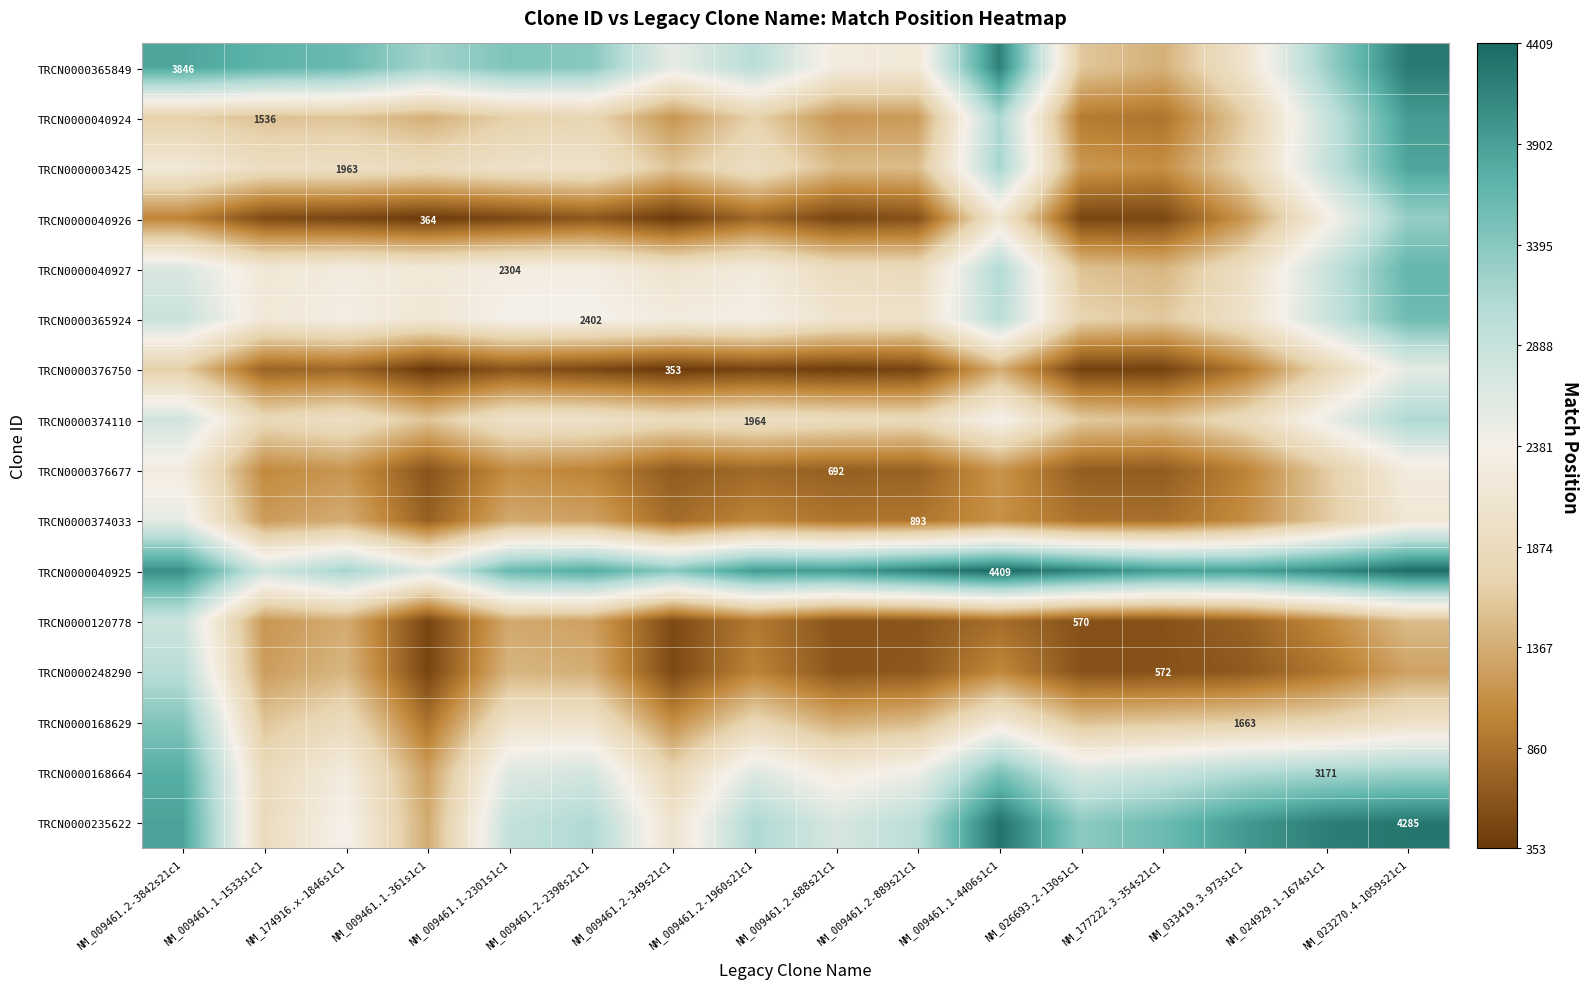

At NM_009461.2-889s21c1, list the series in order from largest to smallest.

TRCN0000040925, TRCN0000235622, TRCN0000168664, TRCN0000365849, TRCN0000365924, TRCN0000040927, TRCN0000374110, TRCN0000003425, TRCN0000168629, TRCN0000040924, TRCN0000374033, TRCN0000376677, TRCN0000248290, TRCN0000120778, TRCN0000040926, TRCN0000376750